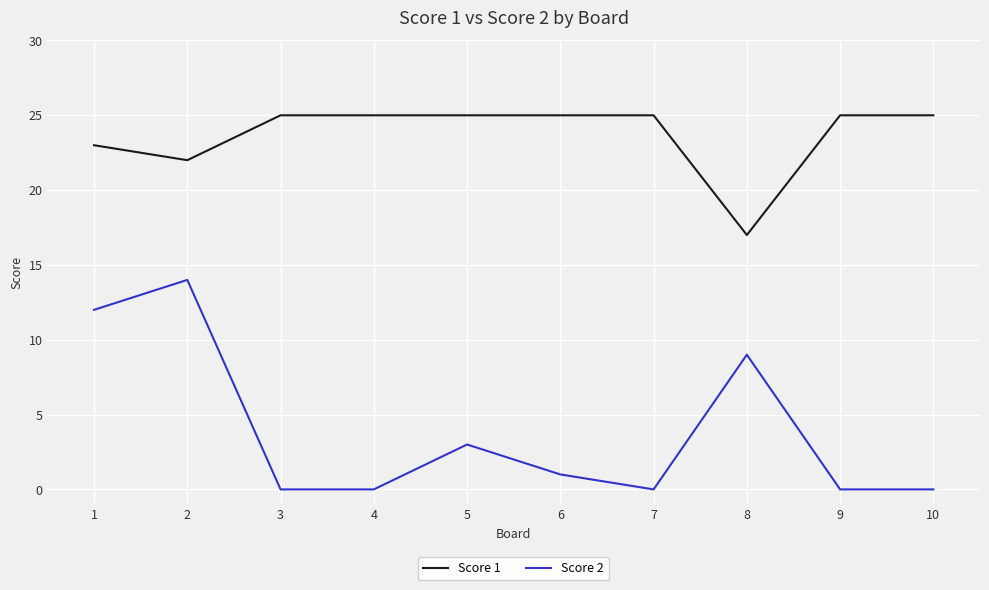

What is the greatest value displayed?

25